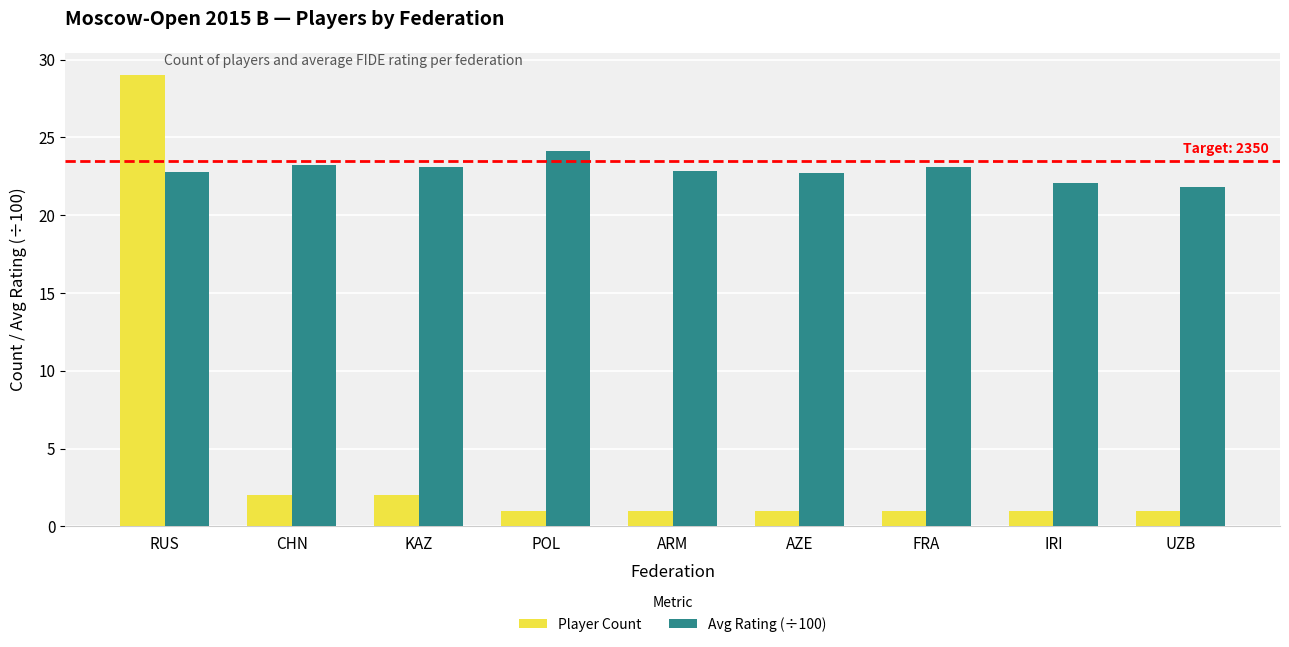

The value of Player Count at RUS is 15.5. True or false?

False